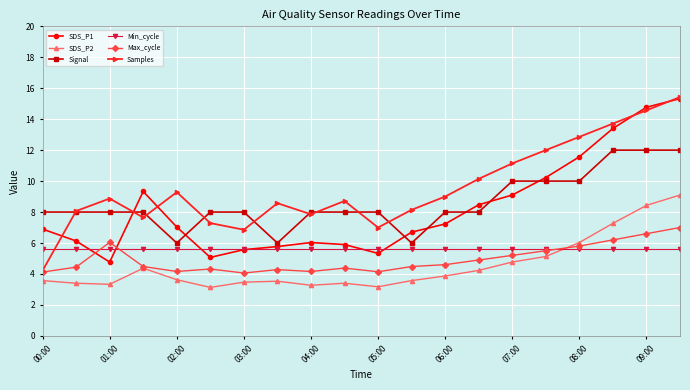

True or false: SDS_P2 and Samples cross at least once.

False